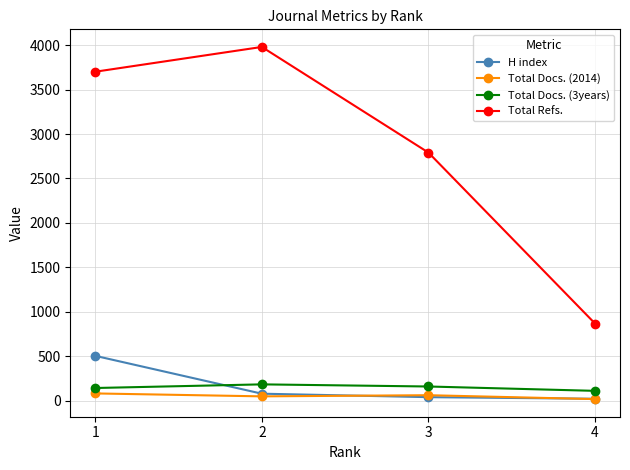

How many values in the H index series are below 77?

2